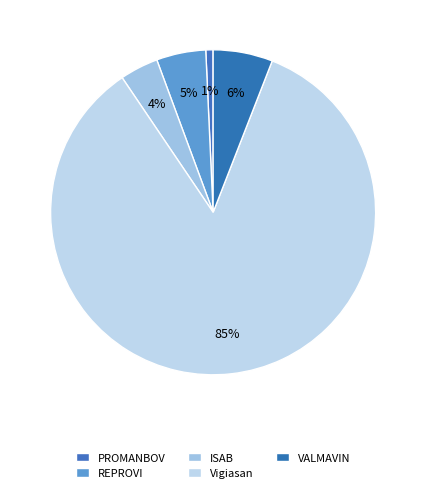

How many slices are in this pie chart?

5